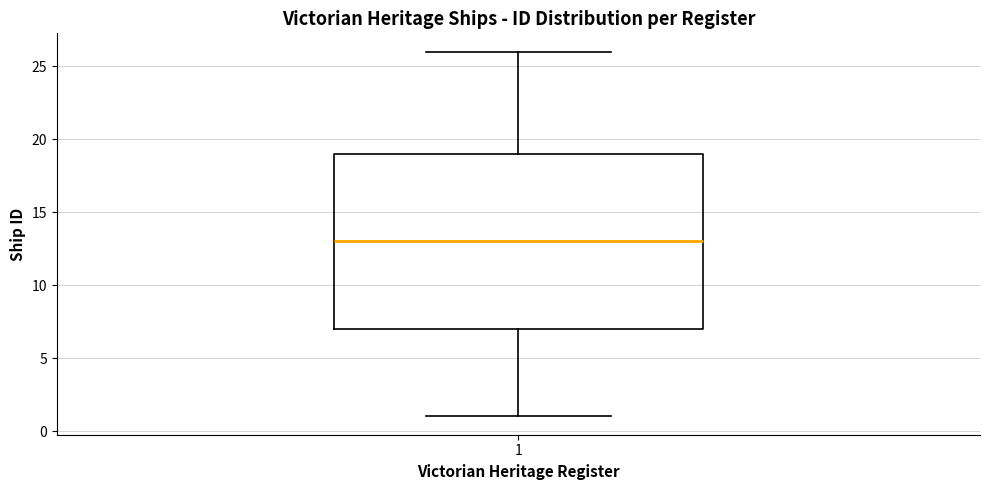

Read this box plot against the y-axis: the position of the median line, the range covered by the box, and the ends of both whiskers. The values are not printed on the chart, so give them approximately, as read against the axis.

median 13, box 7 to 19, whiskers 1 to 26